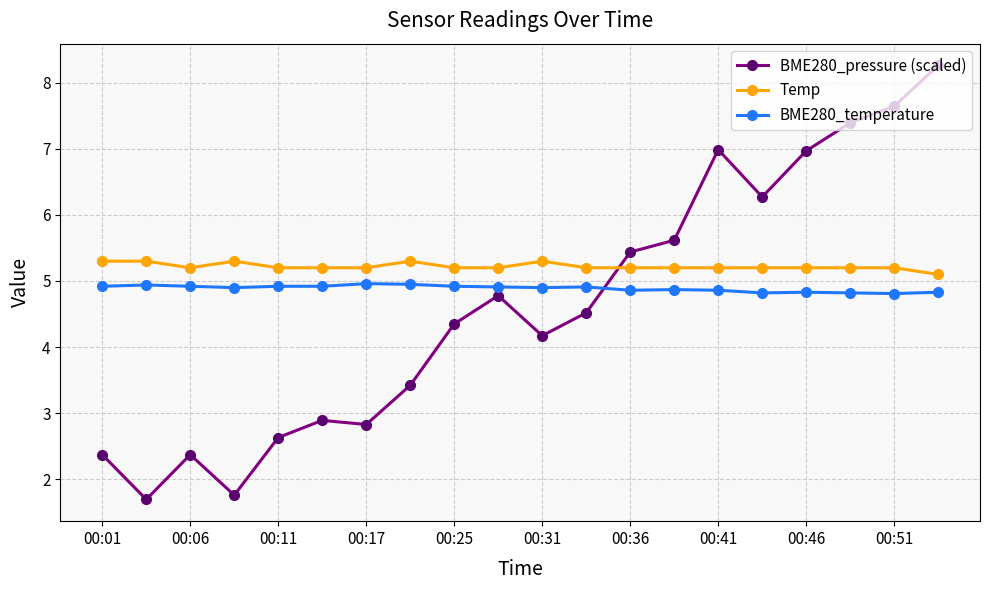

True or false: BME280_temperature and BME280_pressure (scaled) intersect in this chart.

True